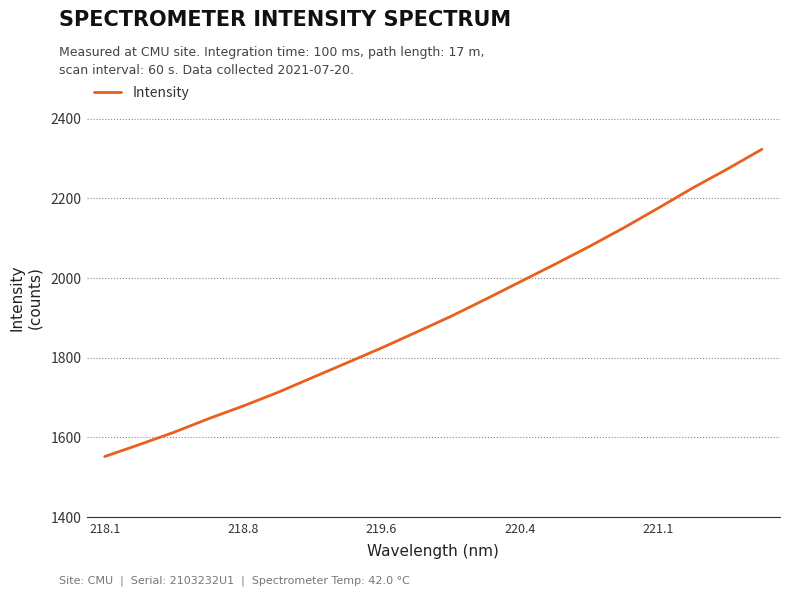

What is the greatest value displayed?

2323.5